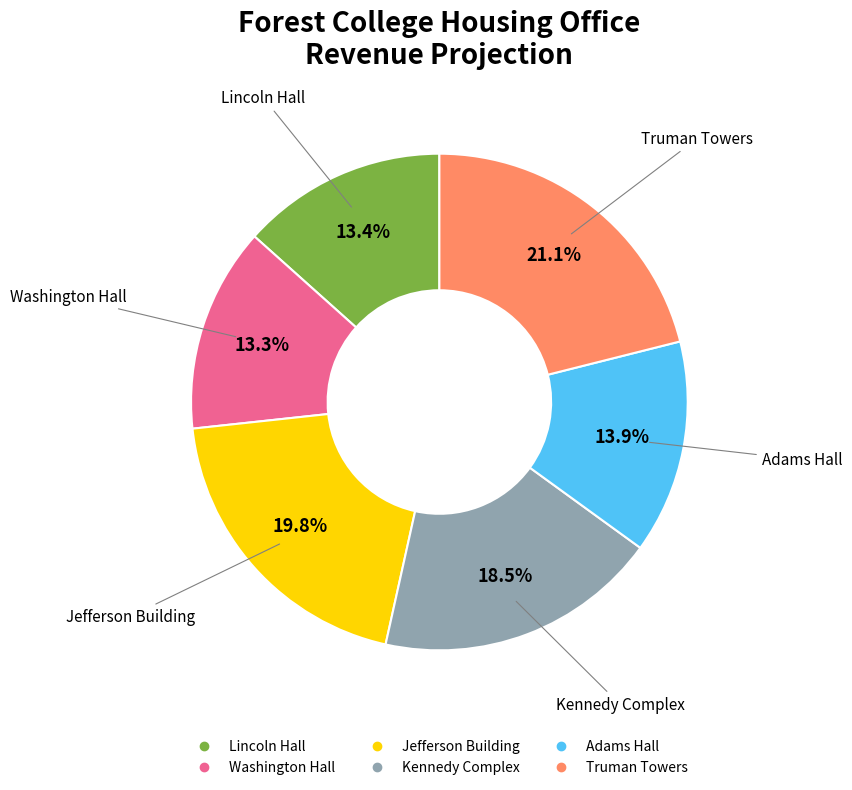

True or false: Kennedy Complex accounts for 12% of the total.

False